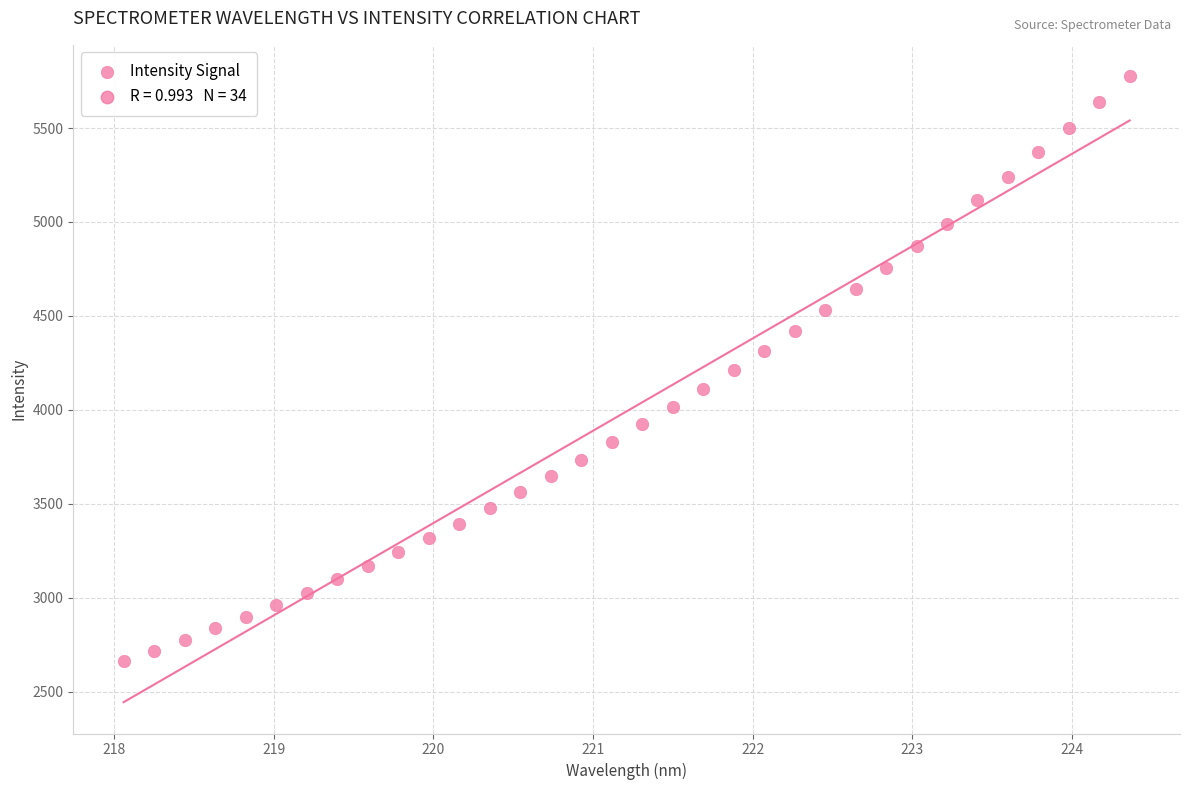

What is the range of Y values (max minus min)?

3114.1